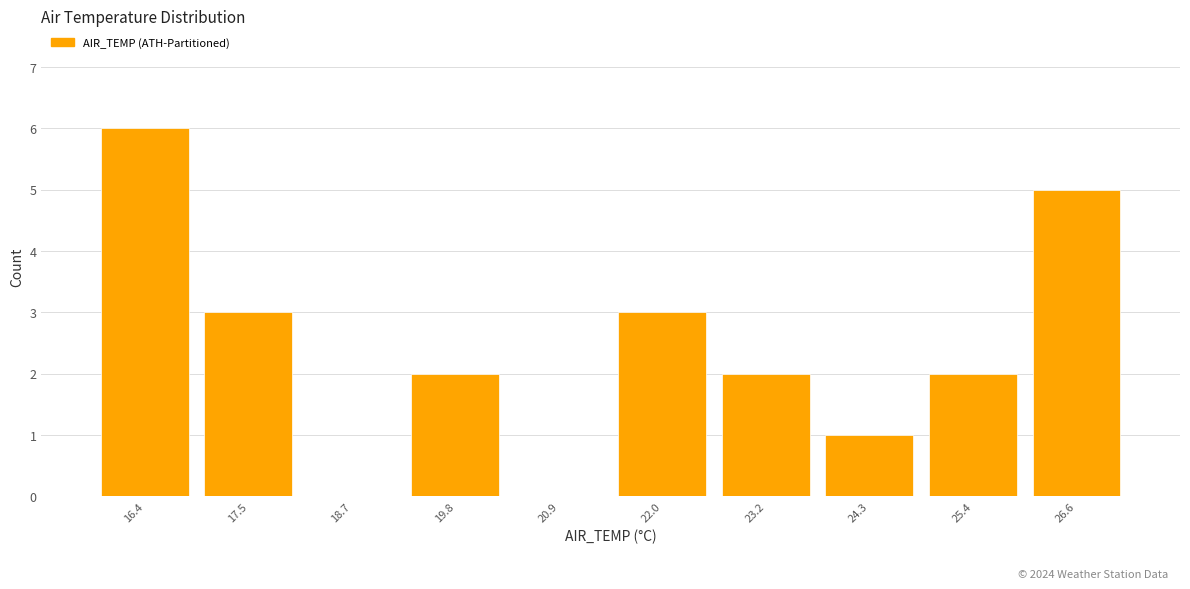

Reading left to right, transcribe all the data shown in this chart.

16.4=6	17.5=3	18.7=0	19.8=2	20.9=0	22.0=3	23.2=2	24.3=1	25.4=2	26.6=5